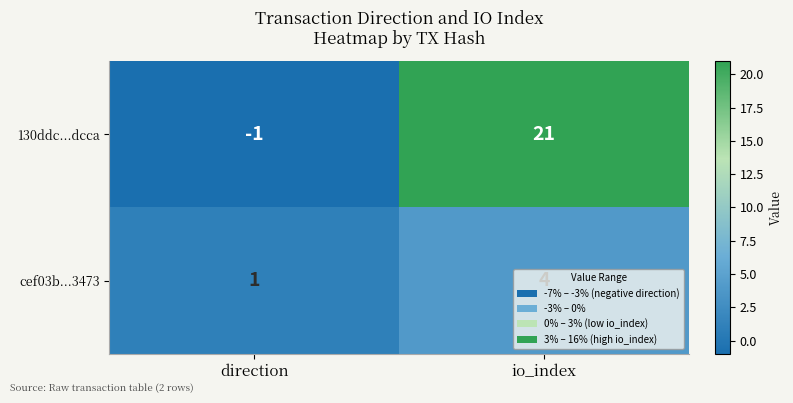

At which label does 130ddc...dcca reach its minimum?

direction